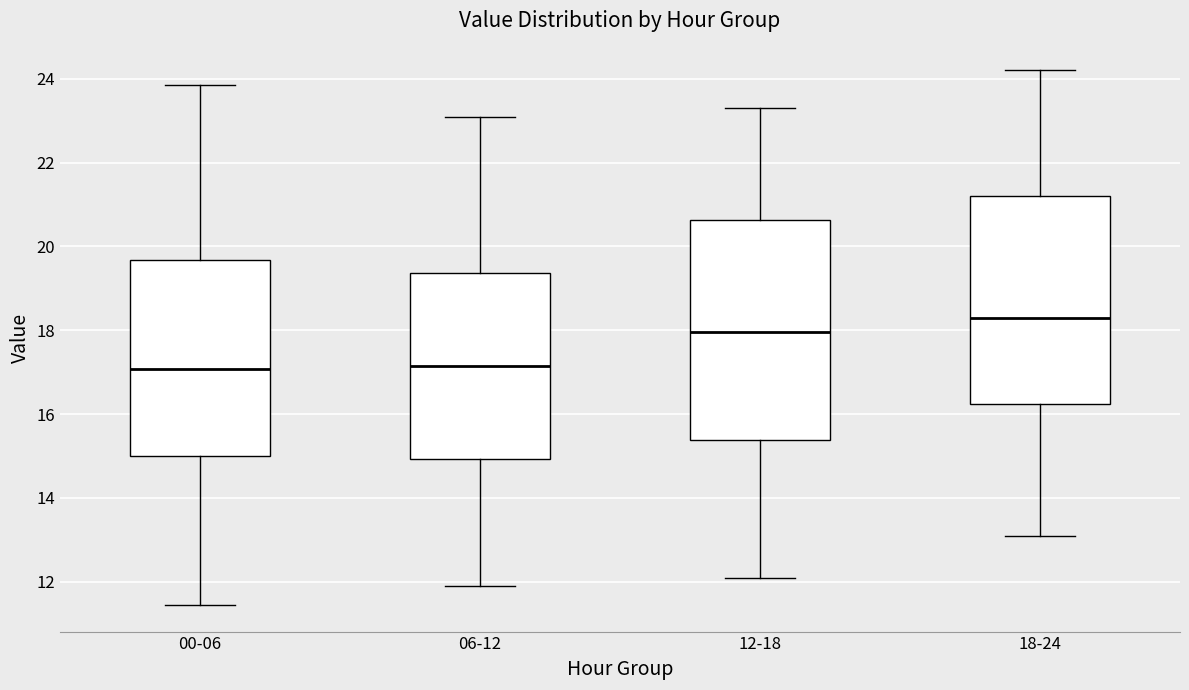

Reading left to right, read every box against the y-axis: the position of its median line, the range the box covers, and the ends of its whiskers. The values are not printed on the chart, so give them approximately, as read against the axis.

00-06: median 17.0, box 15.0 to 19.6, whiskers 11.4 to 23.8
06-12: median 17.2, box 15.0 to 19.4, whiskers 12.0 to 23.2
12-18: median 18.0, box 15.4 to 20.6, whiskers 12.2 to 23.4
18-24: median 18.4, box 16.2 to 21.2, whiskers 13.2 to 24.2